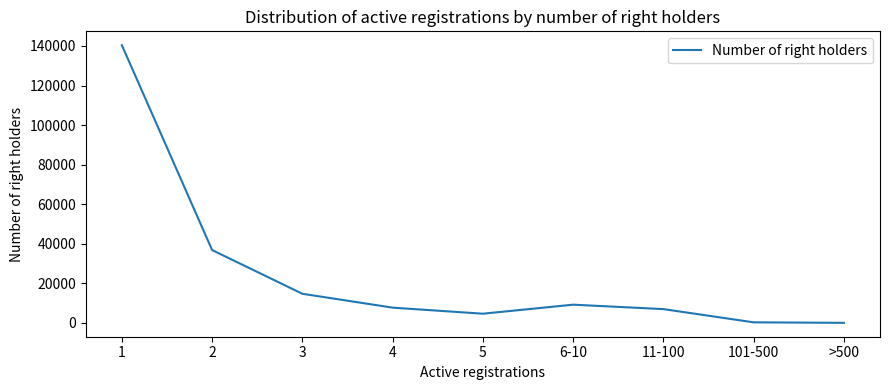

Where does the data first go above 7714?

1